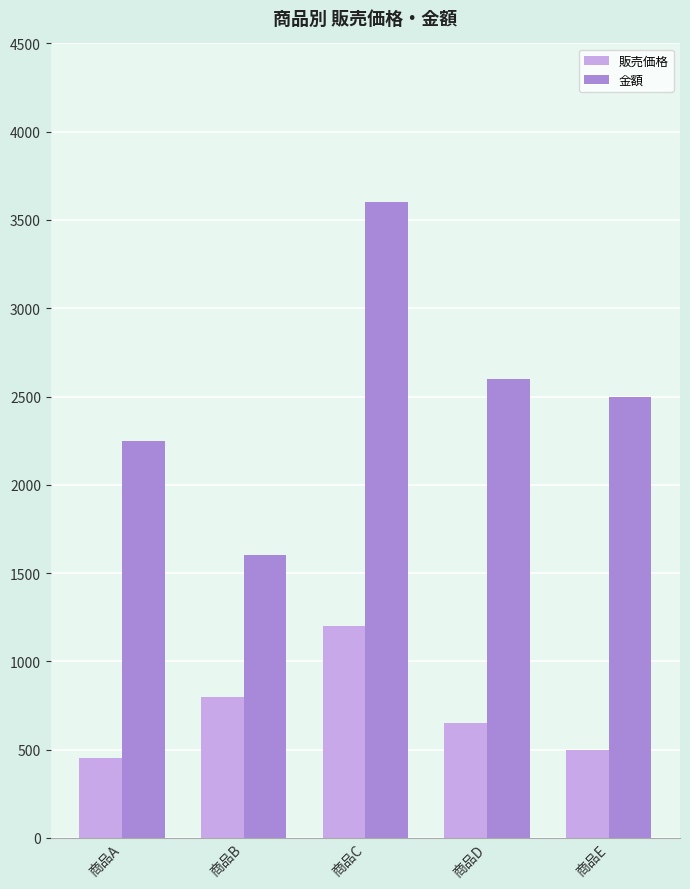

At which label is 販売価格 closest to 825?

商品B